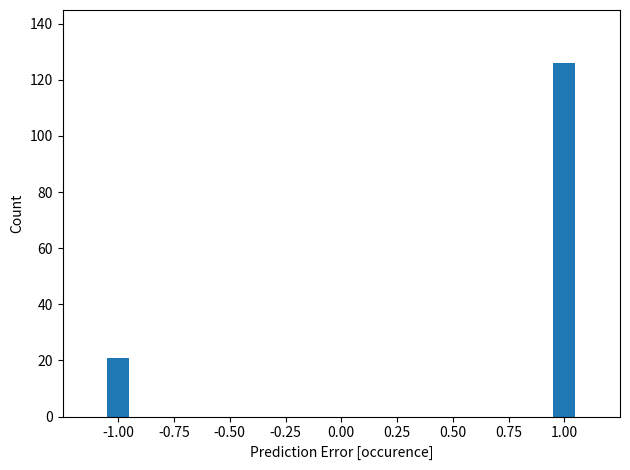

Reading left to right, extract all data points from this chart.

21	126